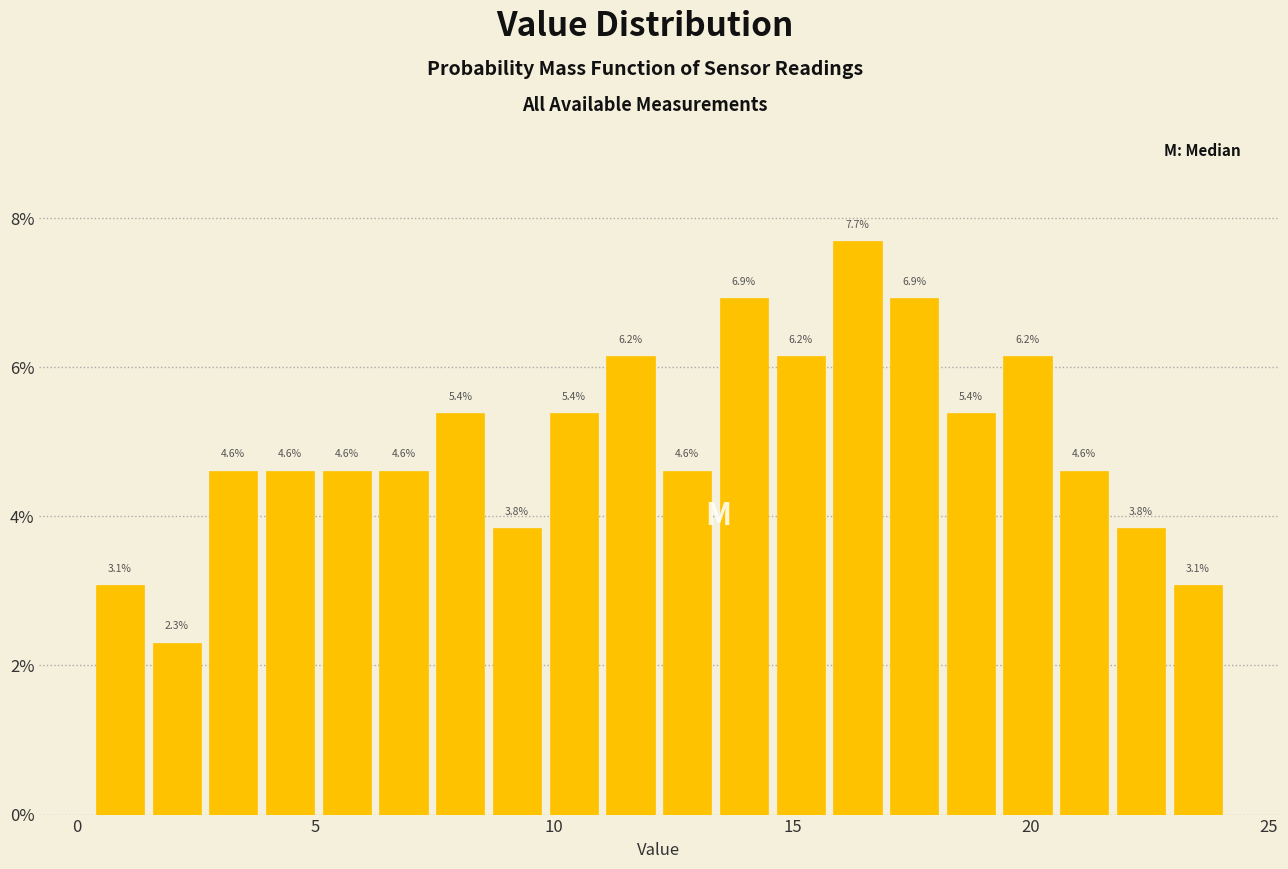

Read against the x-axis, roughly where is the centre of the tallest bar?

16.5